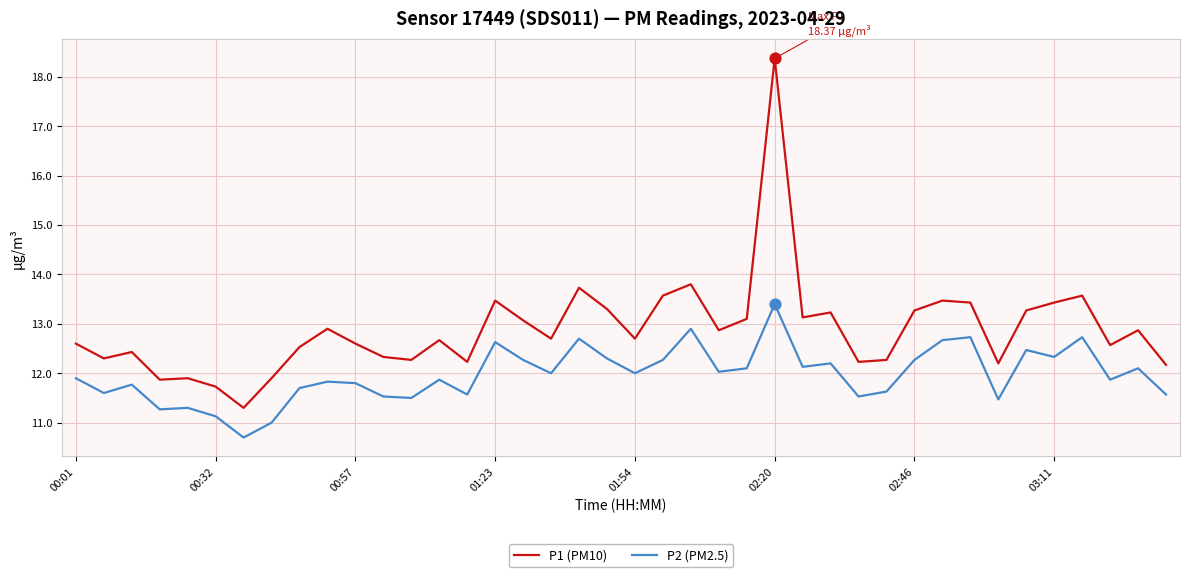

Which series has the largest total across all categories?

P1 (PM10)